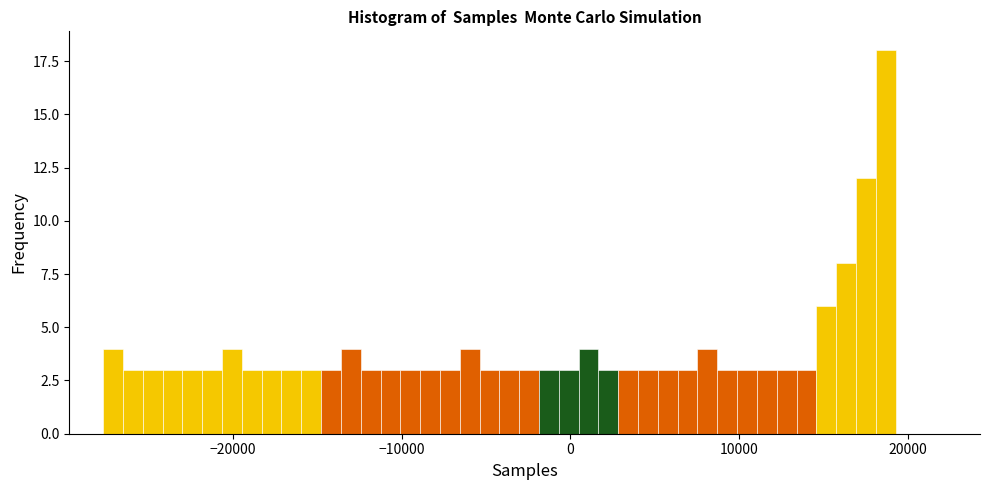

Around what value on the x-axis is the tallest bar? Give the approximate position of its centre, as read against the axis.

19000